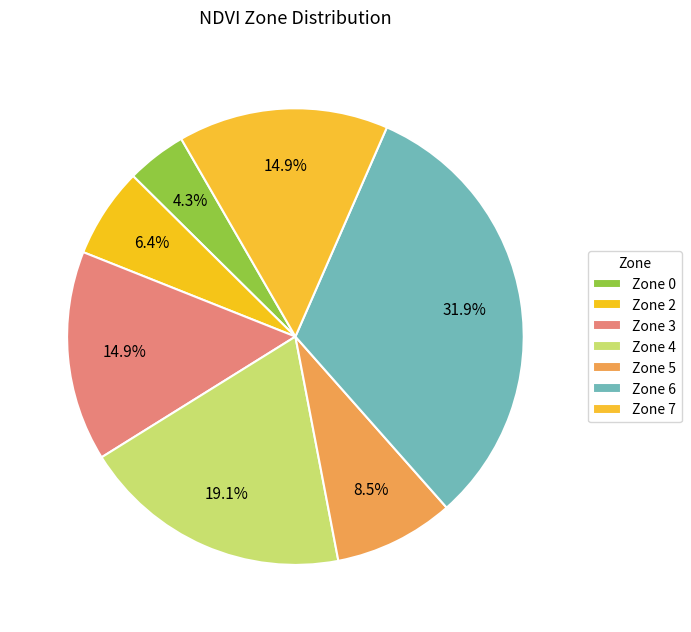

To the nearest percent, what percentage of the pie is Zone 3?

15%